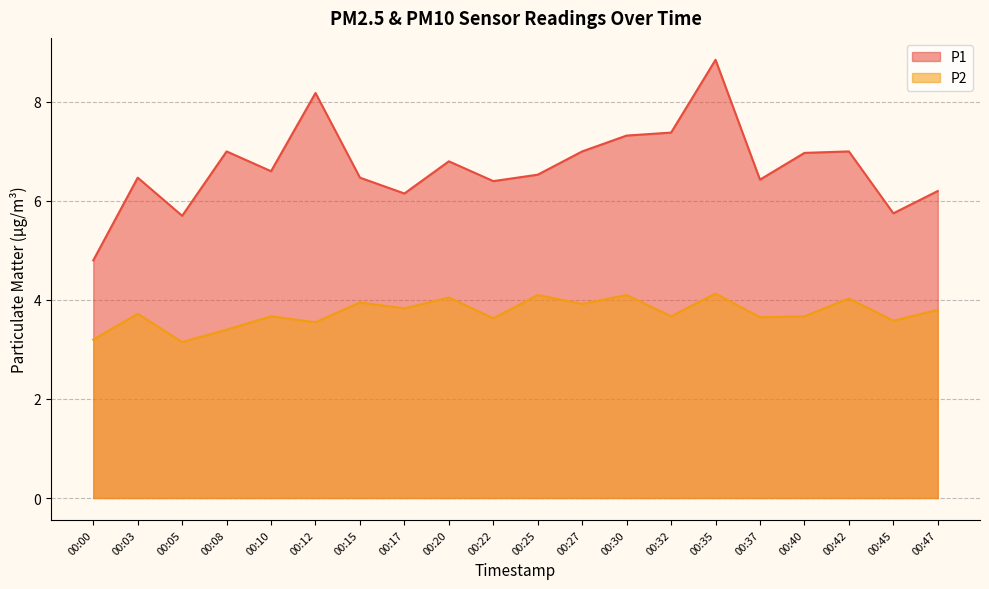

Reading left to right, list all the values displayed in this chart.

P1: 4.8	6.5	5.7	7.0	6.6	8.2	6.5	6.2	6.8	6.4	6.5	7.0	7.3	7.4	8.8	6.4	7.0	7.0	5.8	6.2
P2: 3.2	3.7	3.1	3.4	3.7	3.5	4.0	3.8	4.0	3.6	4.1	3.9	4.1	3.7	4.1	3.6	3.7	4.0	3.6	3.8